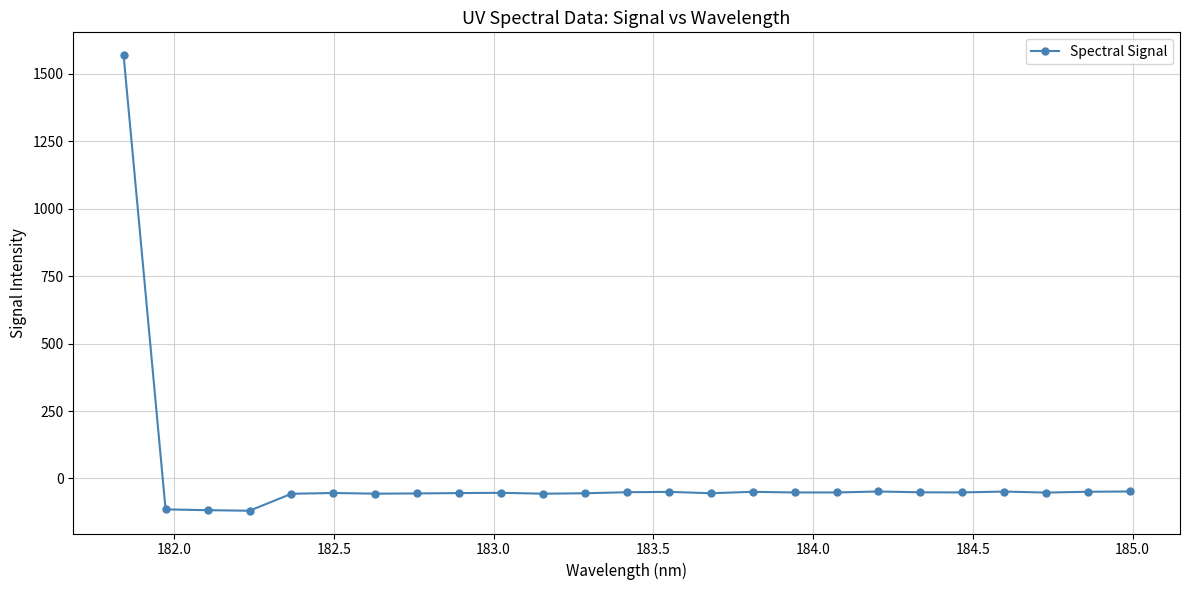

What is the minimum value shown in the chart?

-119.7